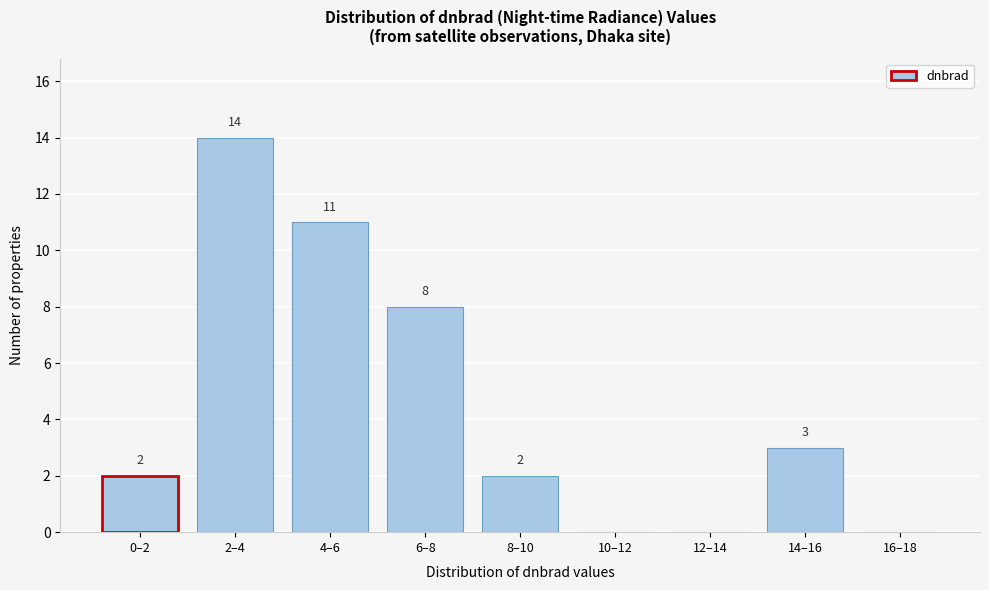

Reading left to right, list all the values displayed in this chart.

0–2=2	2–4=14	4–6=11	6–8=8	8–10=2	10–12=0	12–14=0	14–16=3	16–18=0